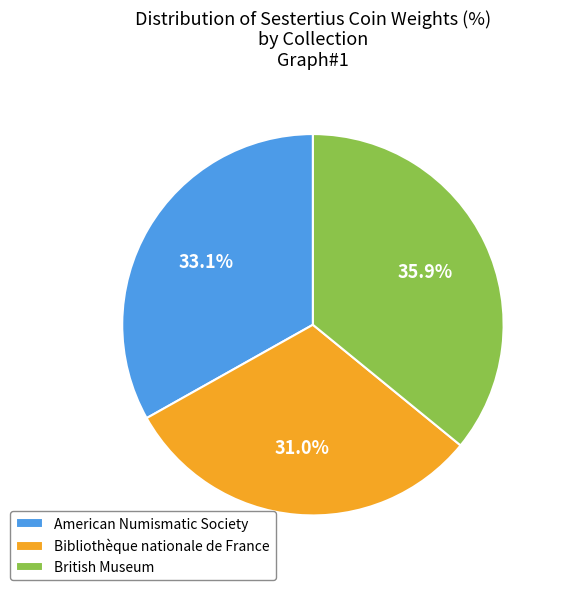

Does British Museum account for over 50% of the chart?

No